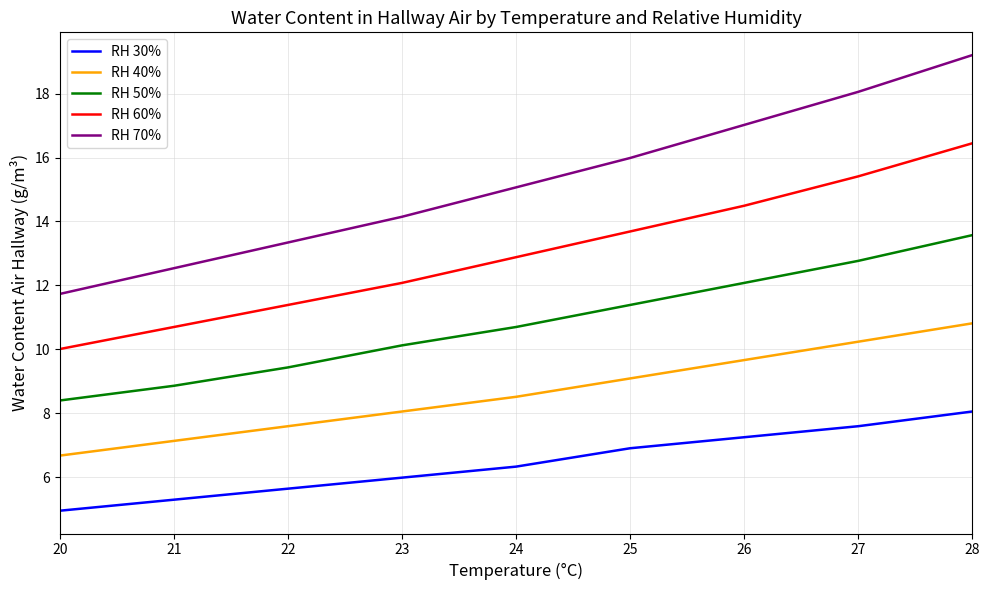

True or false: RH 70% and RH 40% intersect in this chart.

False